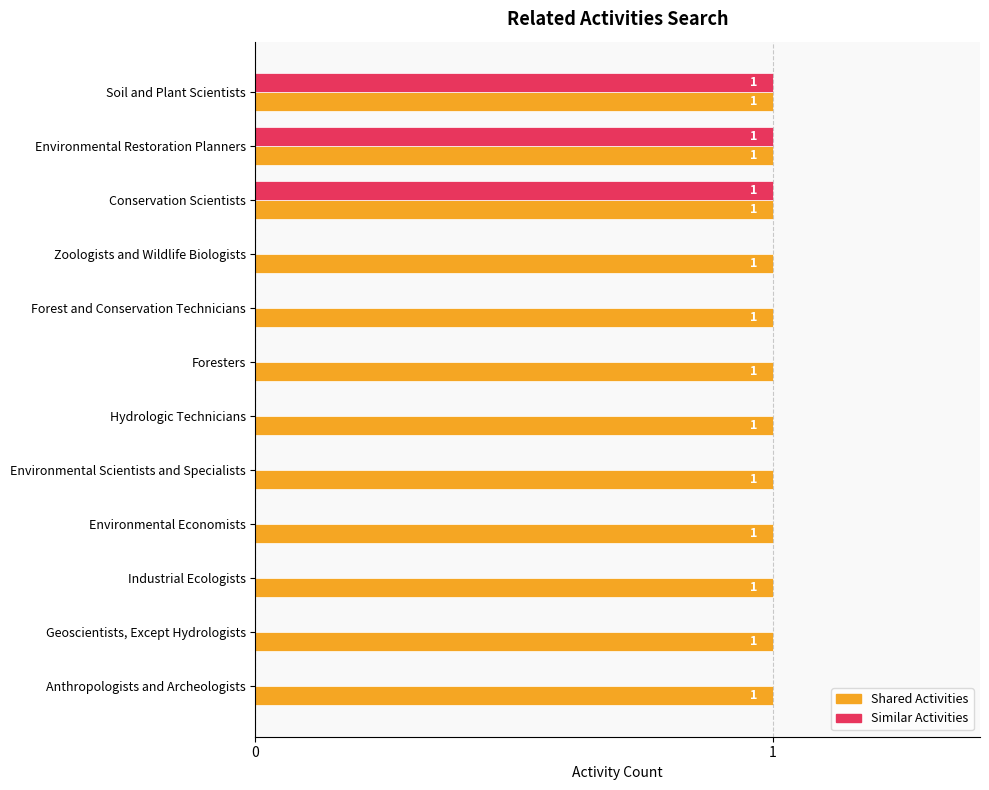

What is the sum of all Similar Activities values?

3